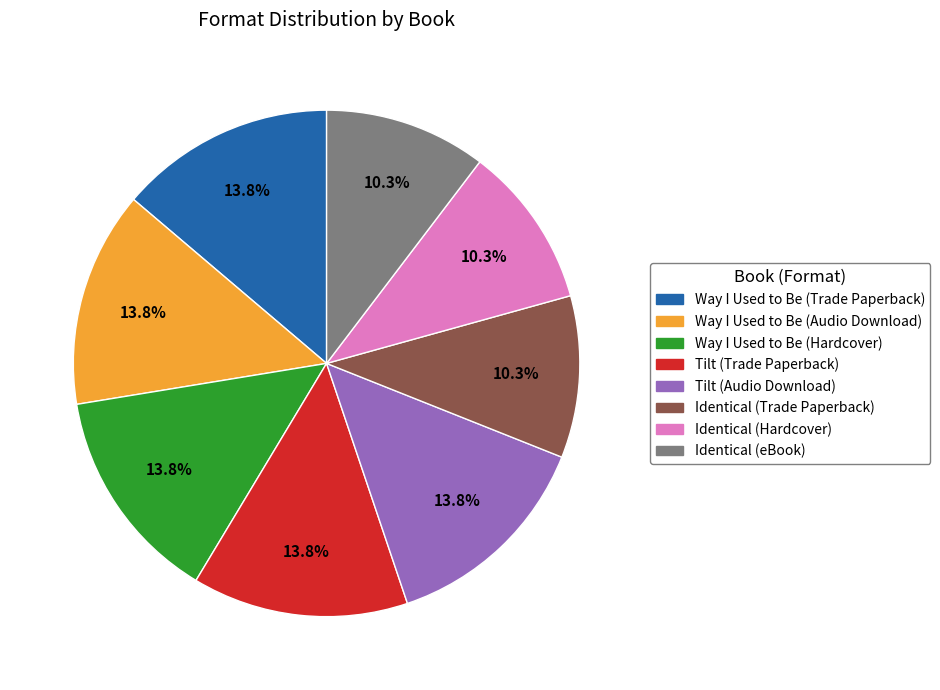

How much of the chart is everything except Way I Used to Be (Audio Download)?

86.2%